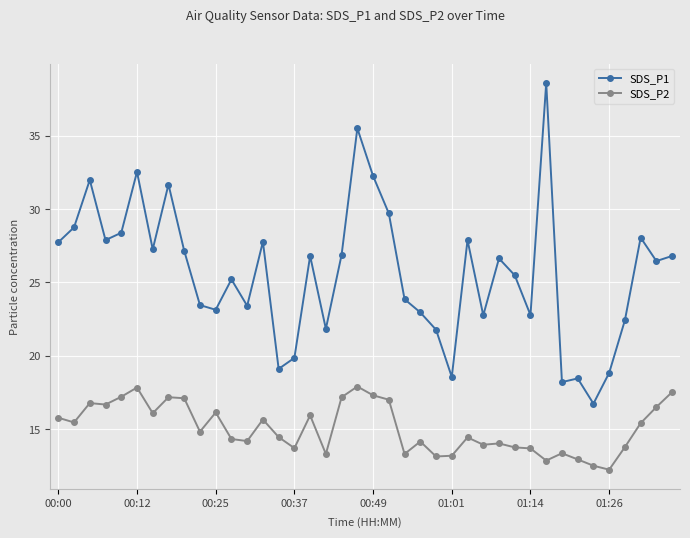

How many data points does each series have?

40